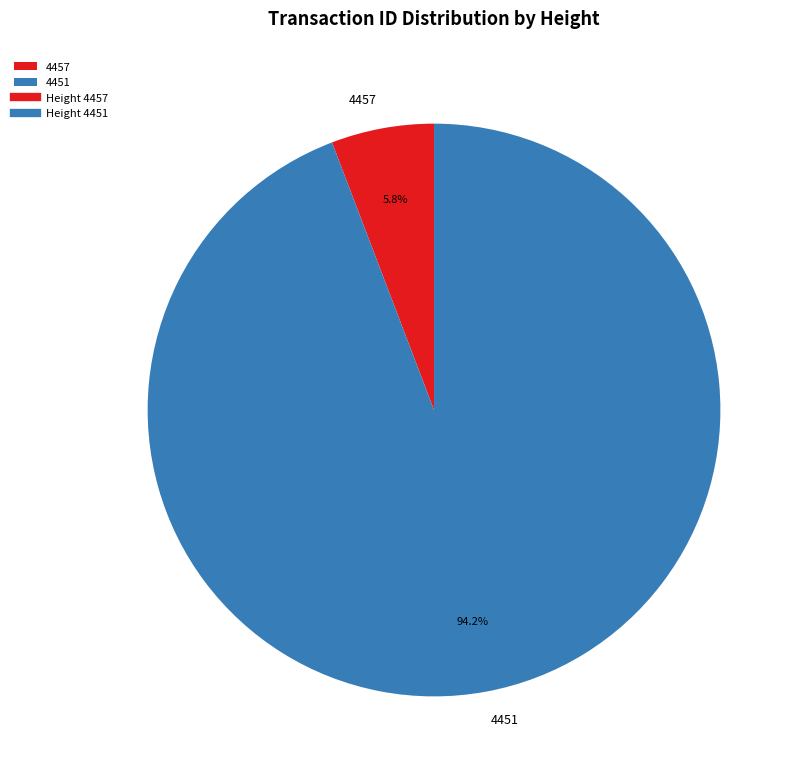

The 4451 slice represents 94% of the pie. True or false?

True